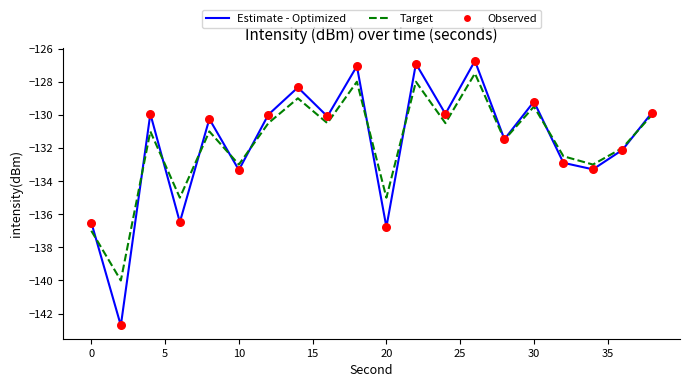

Which series has the widest spread of values?

Estimate - Optimized